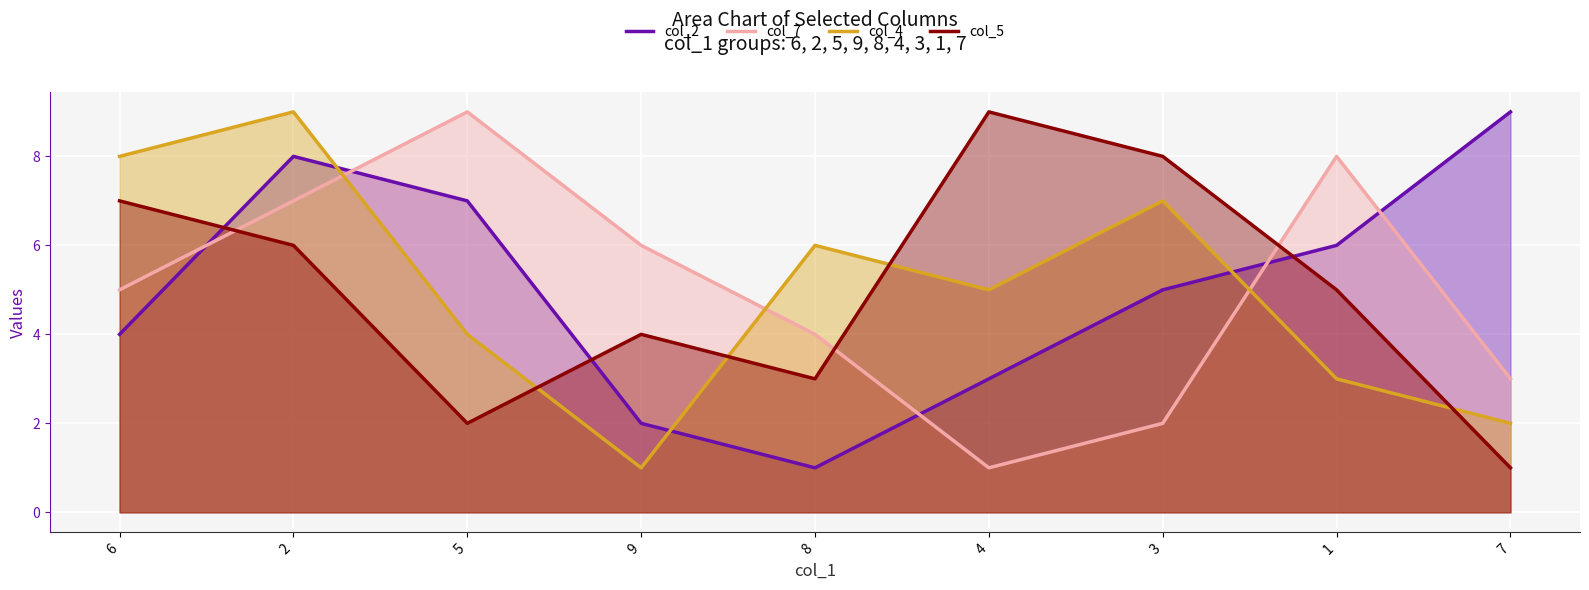

Reading left to right, list all the values displayed in this chart.

col_2: 4	8	7	2	1	3	5	6	9
col_7: 5	7	9	6	4	1	2	8	3
col_4: 8	9	4	1	6	5	7	3	2
col_5: 7	6	2	4	3	9	8	5	1